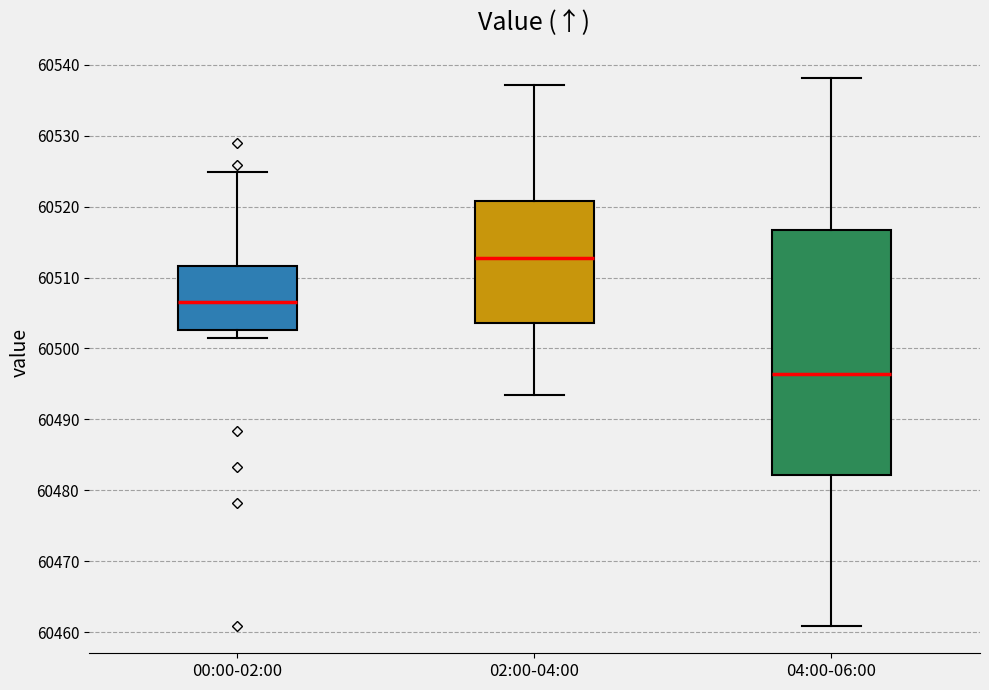

Reading left to right, read every box against the y-axis: the position of its median line, the range the box covers, and the ends of its whiskers. The values are not printed on the chart, so give them approximately, as read against the axis.

00:00-02:00: median 60507, box 60503 to 60512, whiskers 60502 to 60525
02:00-04:00: median 60513, box 60504 to 60521, whiskers 60493 to 60537
04:00-06:00: median 60496, box 60482 to 60517, whiskers 60461 to 60538